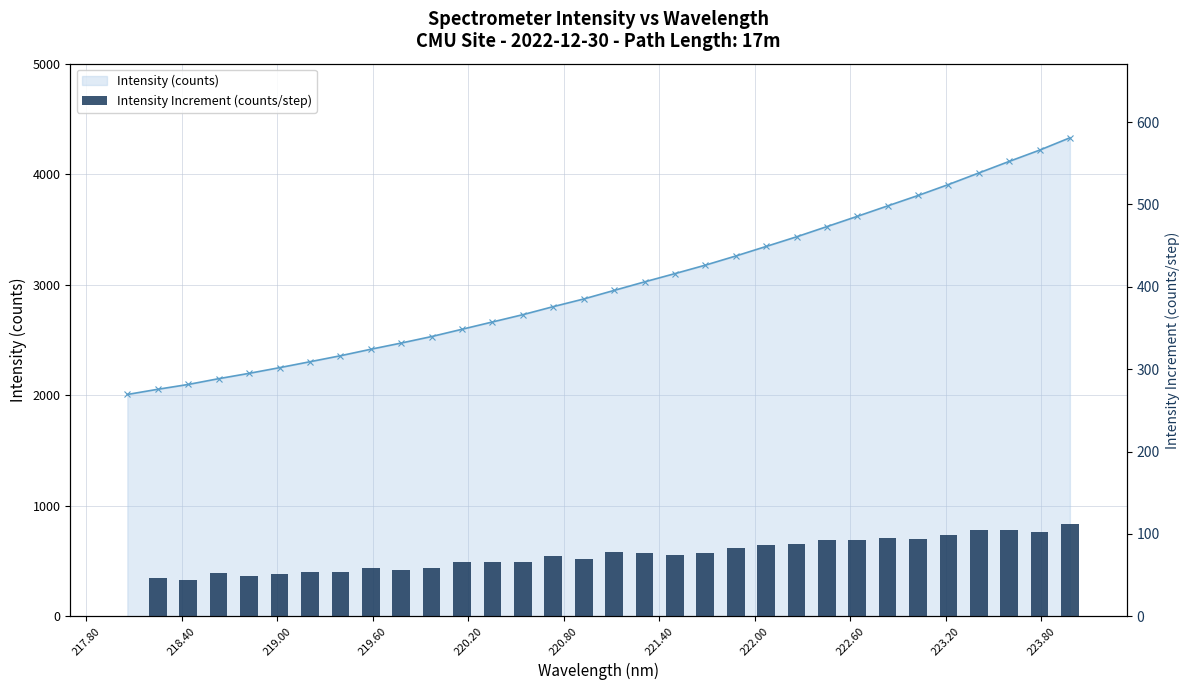

Reading left to right, list all the values displayed in this chart.

Intensity (counts): 2006.6	2053.6	2097.2	2149.5	2197.8	2249.2	2302.8	2356.9	2415.8	2472.0	2530.9	2596.8	2662.8	2728.9	2801.6	2870.7	2948.3	3025.5	3100.3	3176.8	3259.5	3345.9	3433.1	3525.6	3618.5	3713.0	3807.2	3906.2	4010.9	4115.5	4217.4	4329.2
Intensity Increment (counts/step): 0.0	47.0	43.7	52.3	48.3	51.4	53.7	54.1	58.9	56.2	58.9	65.9	66.0	66.0	72.8	69.1	77.6	77.2	74.8	76.5	82.7	86.4	87.2	92.5	93.0	94.5	94.1	99.0	104.7	104.6	101.9	111.8